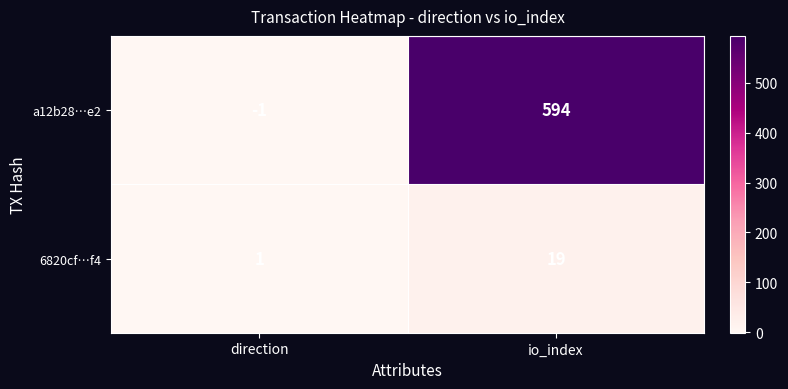

Which category has the highest value across all series?

io_index